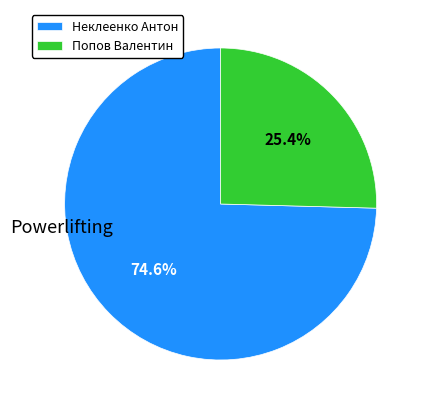

Rank the categories by value from lowest to highest.

Попов Валентин, Неклеенко Антон